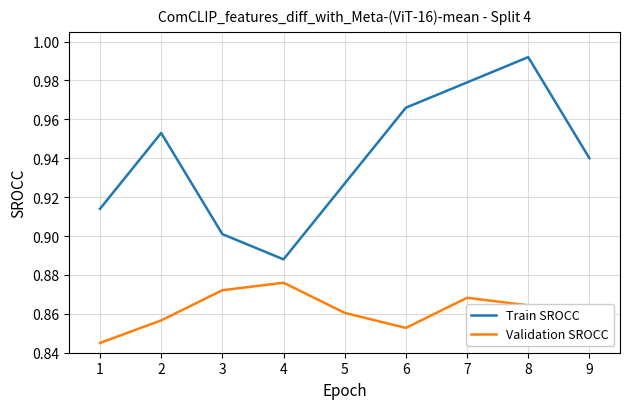

Between 5 and 6, which series saw the biggest shift?

Train SROCC